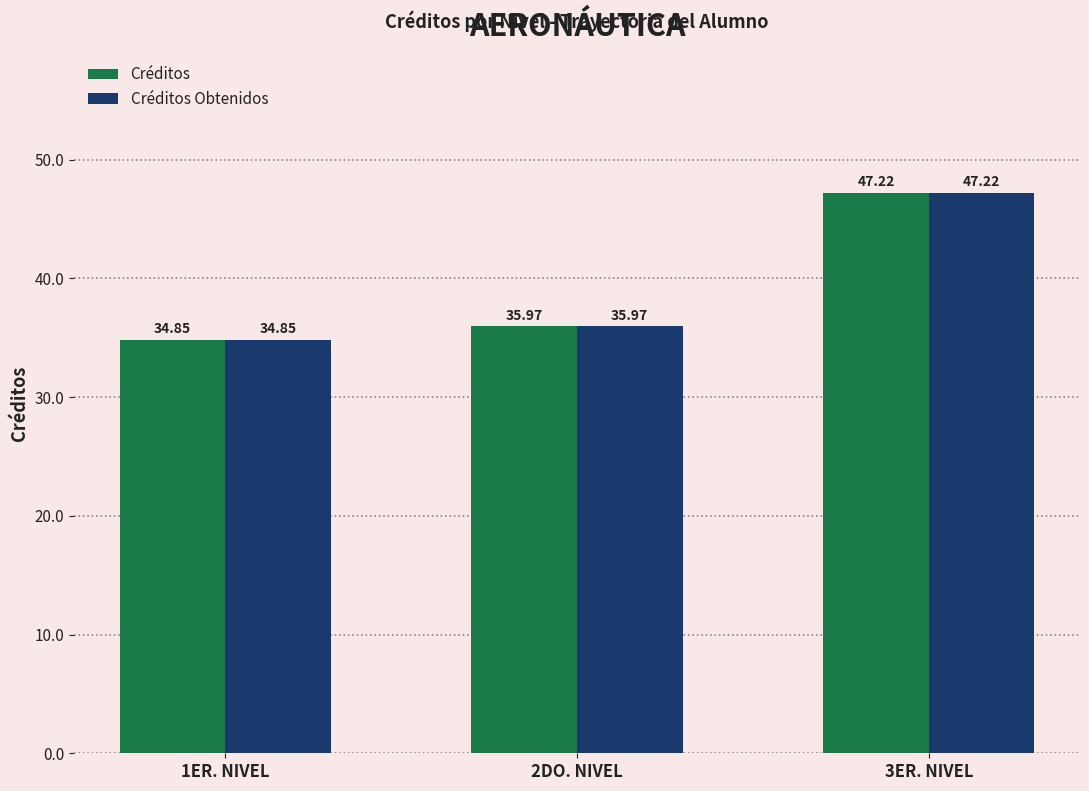

Which category has the highest value across all series?

3ER. NIVEL